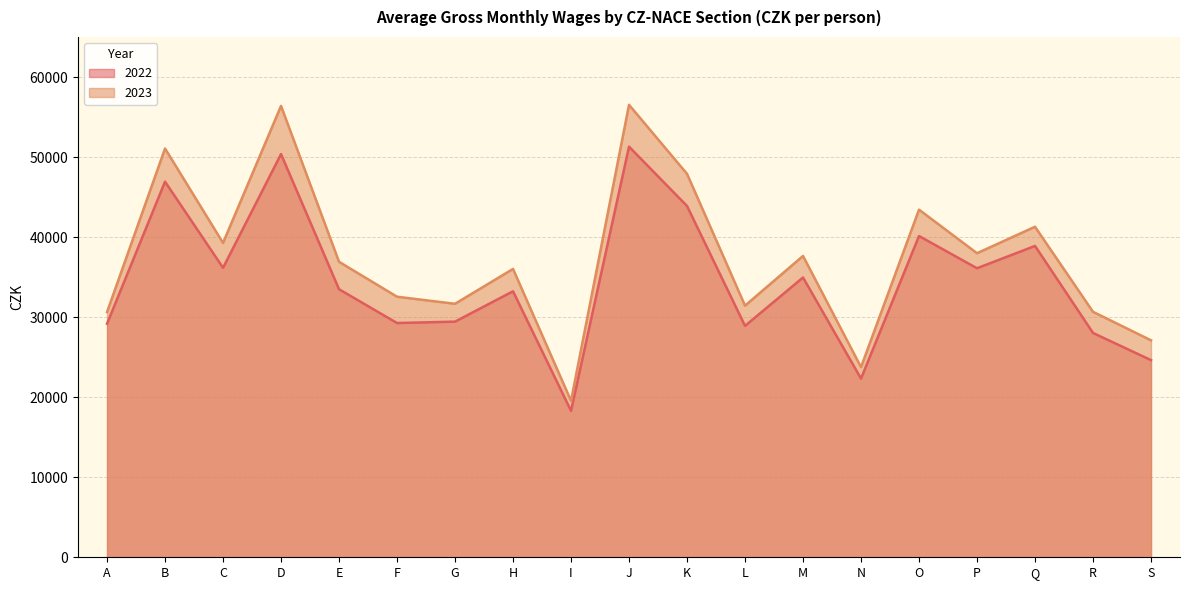

How many lines are shown in the chart?

2